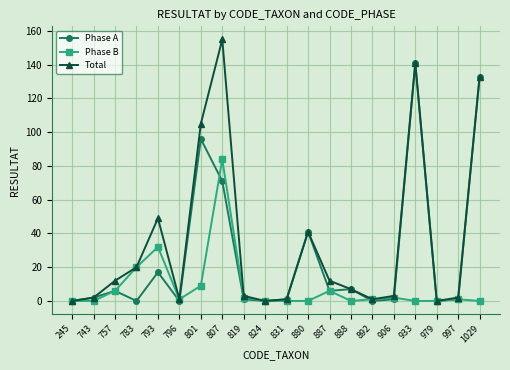

Read the Total value at 880.

41